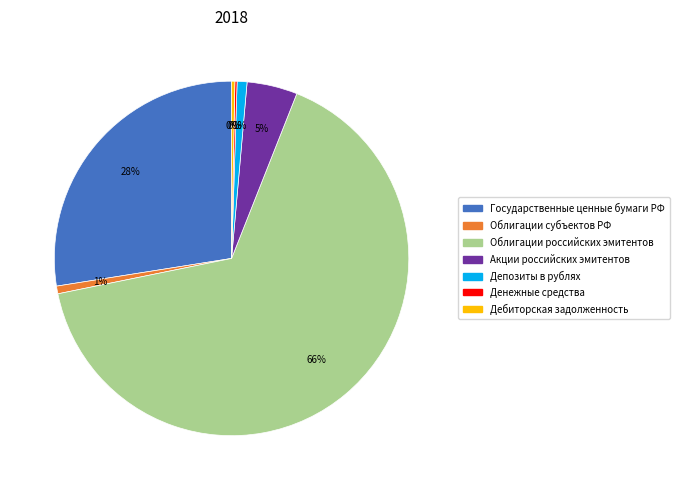

To the nearest percent, what is the combined percentage of Дебиторская задолженность and Акции российских эмитентов?

5%